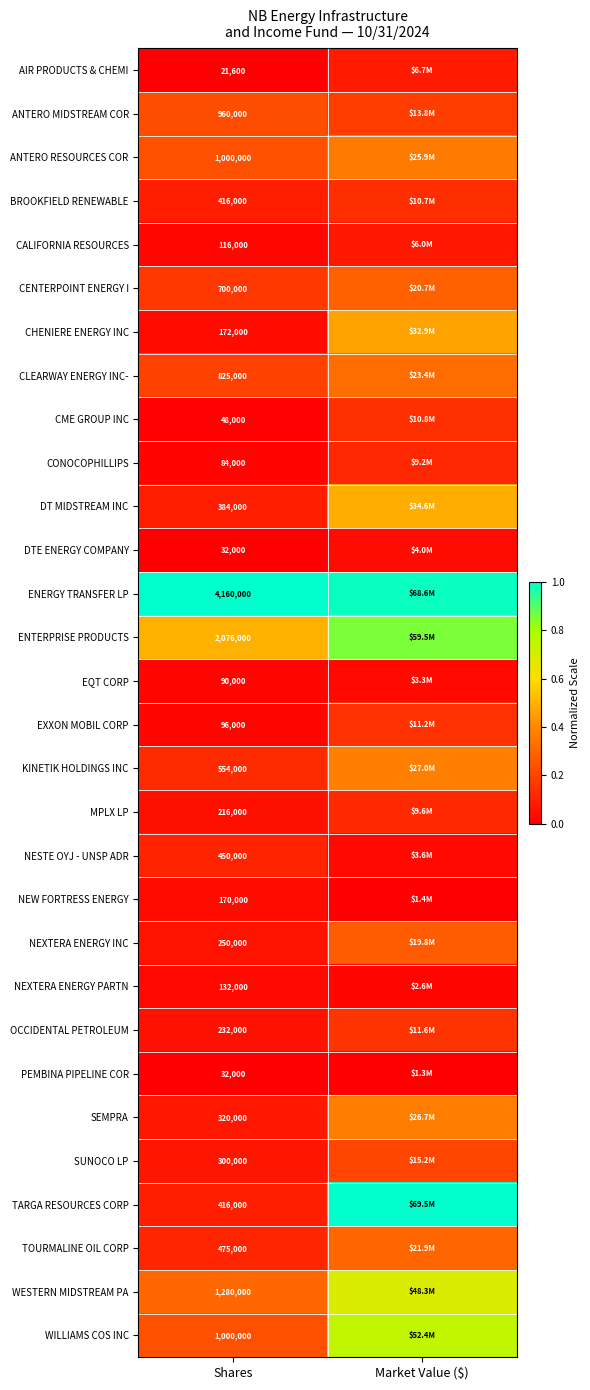

Is the value of PEMBINA PIPELINE COR at Shares greater than the value of AIR PRODUCTS & CHEMI at Shares?

Yes